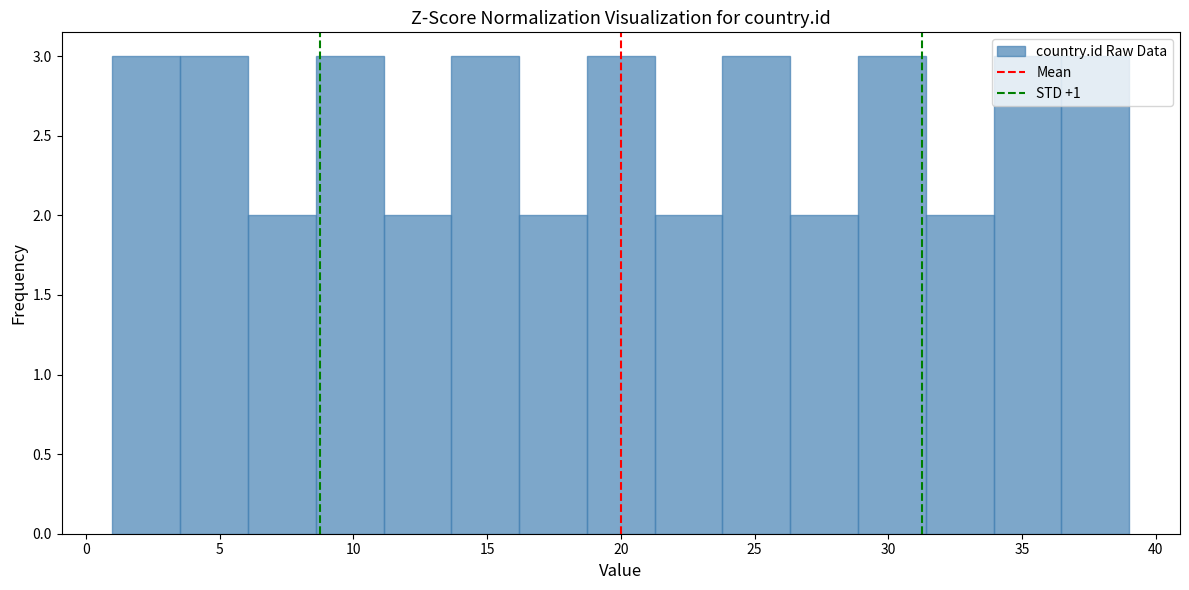

Reading left to right, list every bar in this chart as the range it spans on the x-axis followed by its height. Neither the bar edges nor the heights are printed on the chart, so give them approximately, as read against the axes.

1.0 to 3.5: 3
3.5 to 6.0: 3
6.0 to 8.5: 2
8.5 to 11.0: 3
11.0 to 13.5: 2
13.5 to 16.0: 3
16.0 to 18.5: 2
18.5 to 21.5: 3
21.5 to 24.0: 2
24.0 to 26.5: 3
26.5 to 29.0: 2
29.0 to 31.5: 3
31.5 to 34.0: 2
34.0 to 36.5: 3
36.5 to 39.0: 3